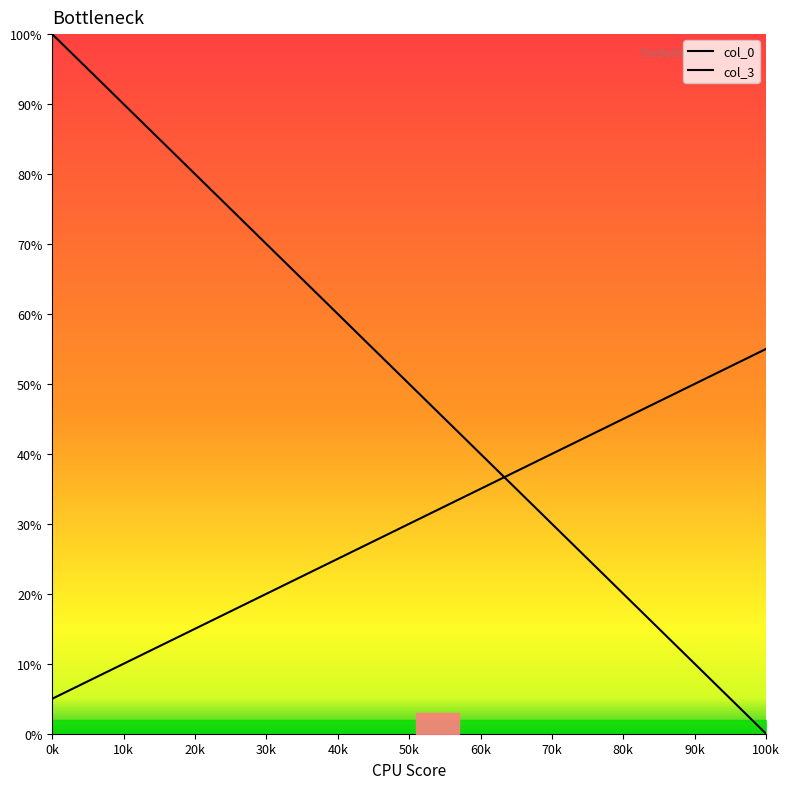

The value of col_3 at 0k is 5.0. True or false?

True